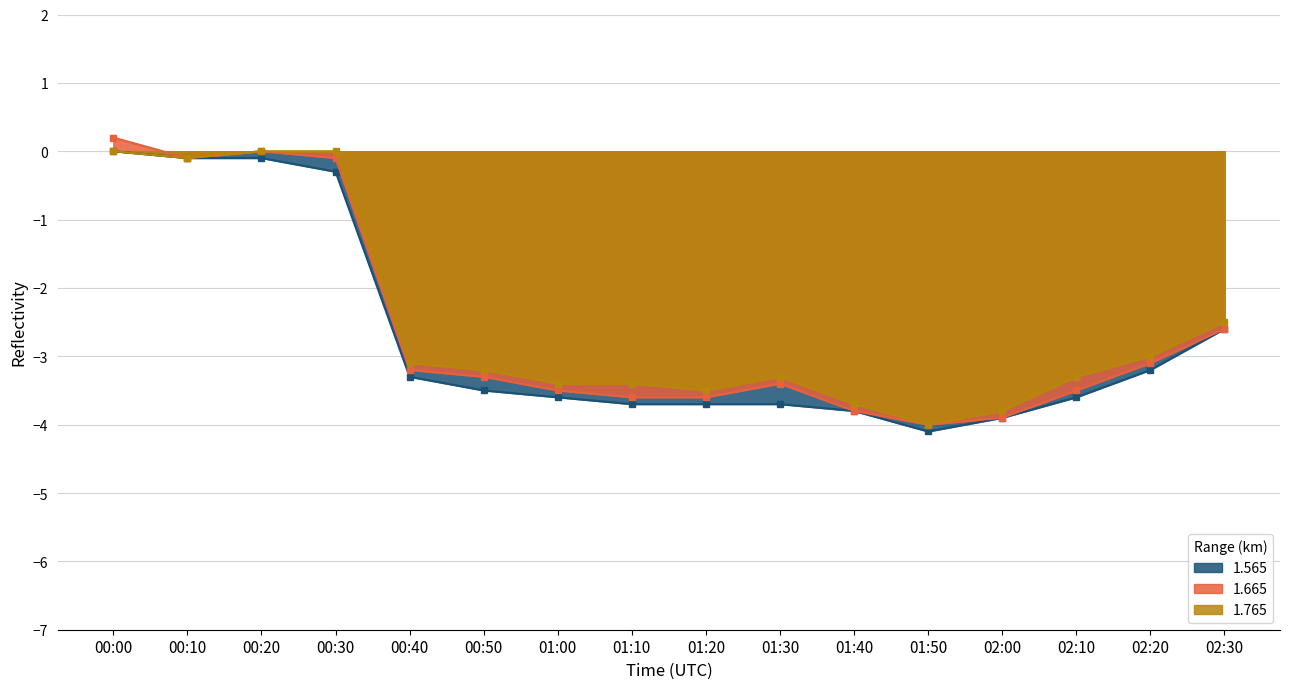

True or false: 1.665 and 1.565 cross at least once.

False